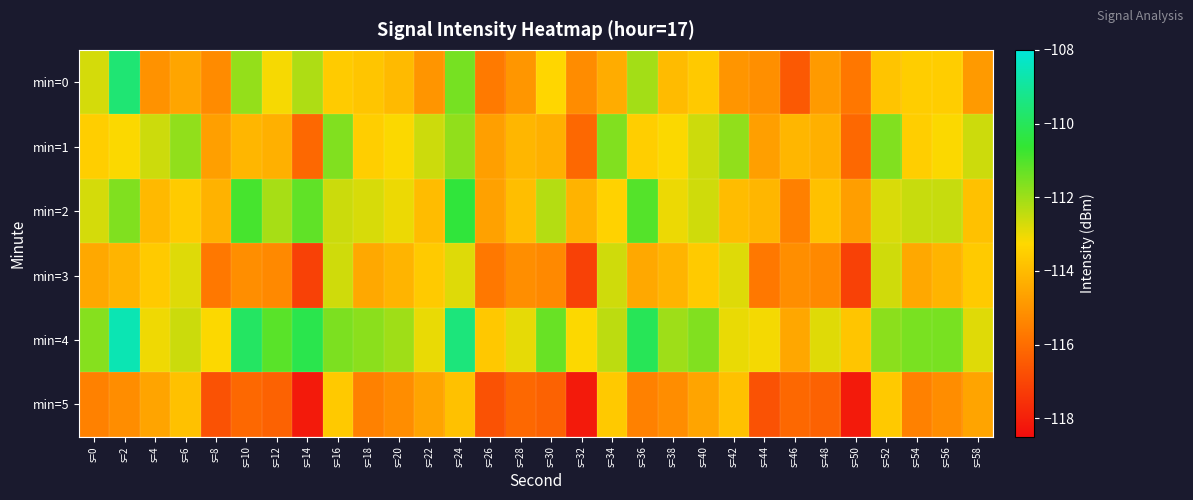

Between s=14 and s=24, which is larger?

s=24